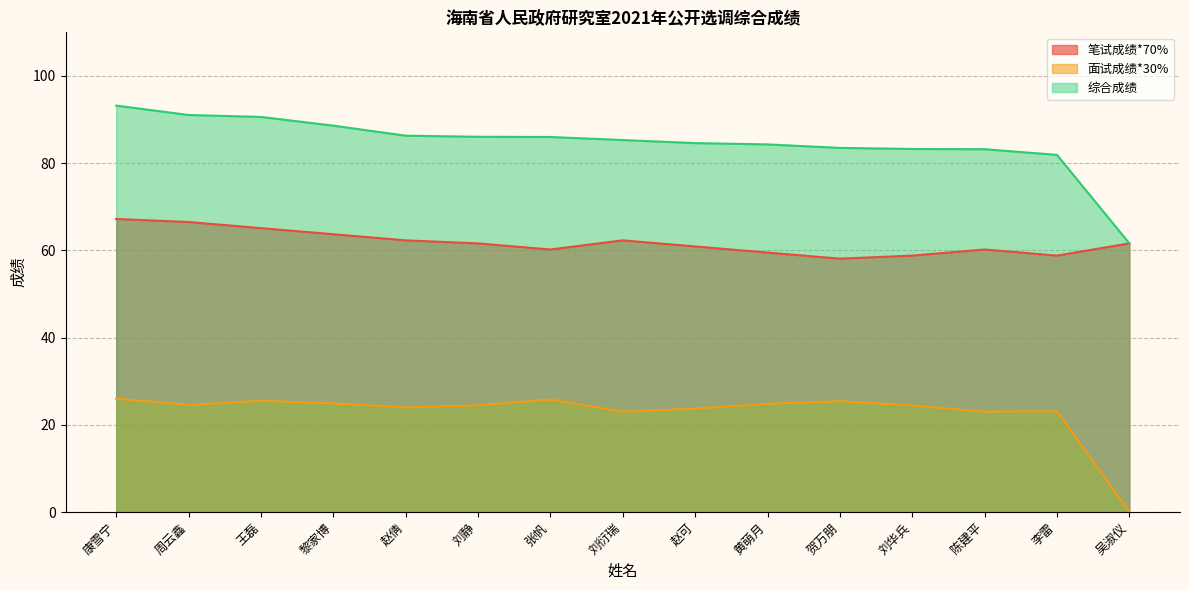

What is the label of the 10th point from the right?

刘静